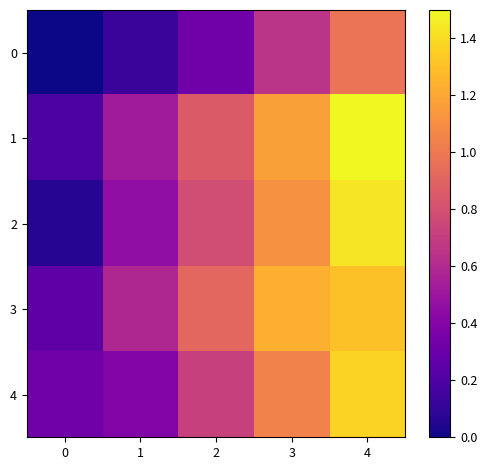

At which category is the sum across all series the highest?

4